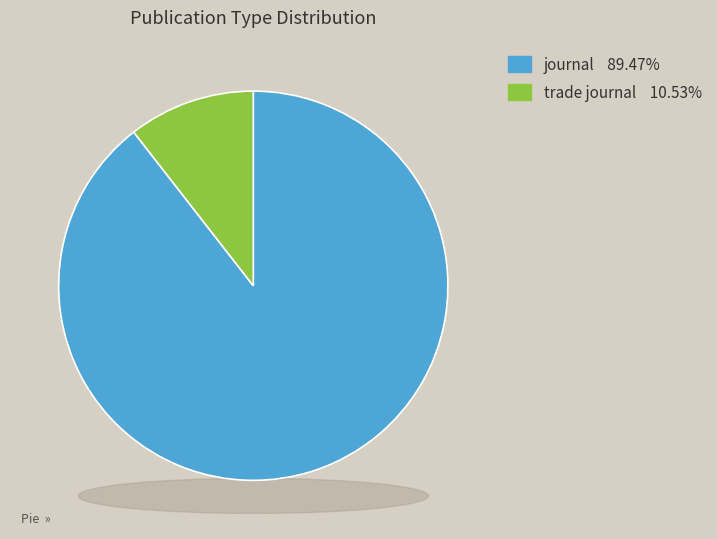

What portion of the pie excludes journal?

10.5%